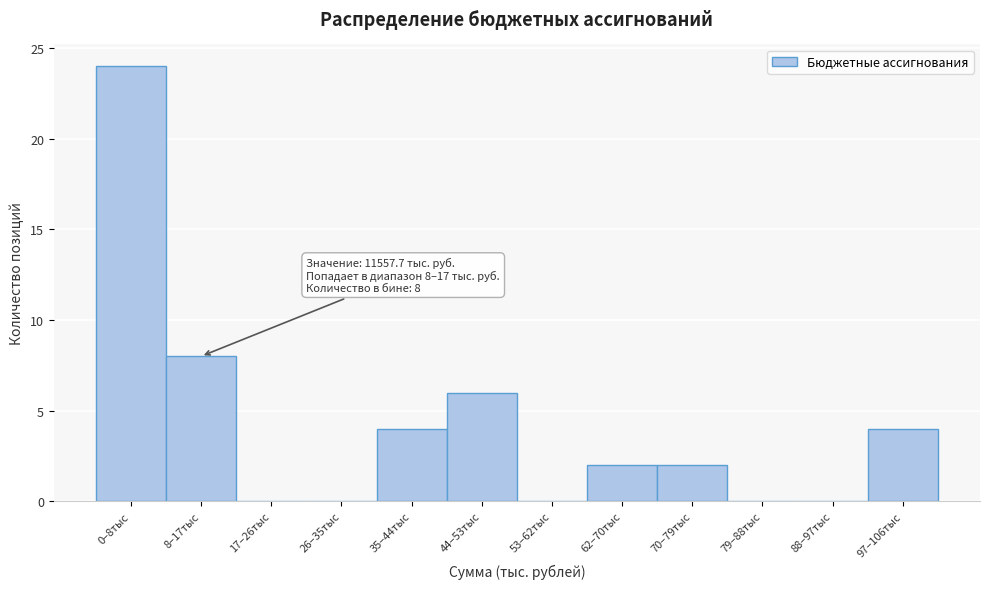

Reading left to right, transcribe all the data shown in this chart.

0–8тыс=24	8–17тыс=8	17–26тыс=0	26–35тыс=0	35–44тыс=4	44–53тыс=6	53–62тыс=0	62–70тыс=2	70–79тыс=2	79–88тыс=0	88–97тыс=0	97–106тыс=4